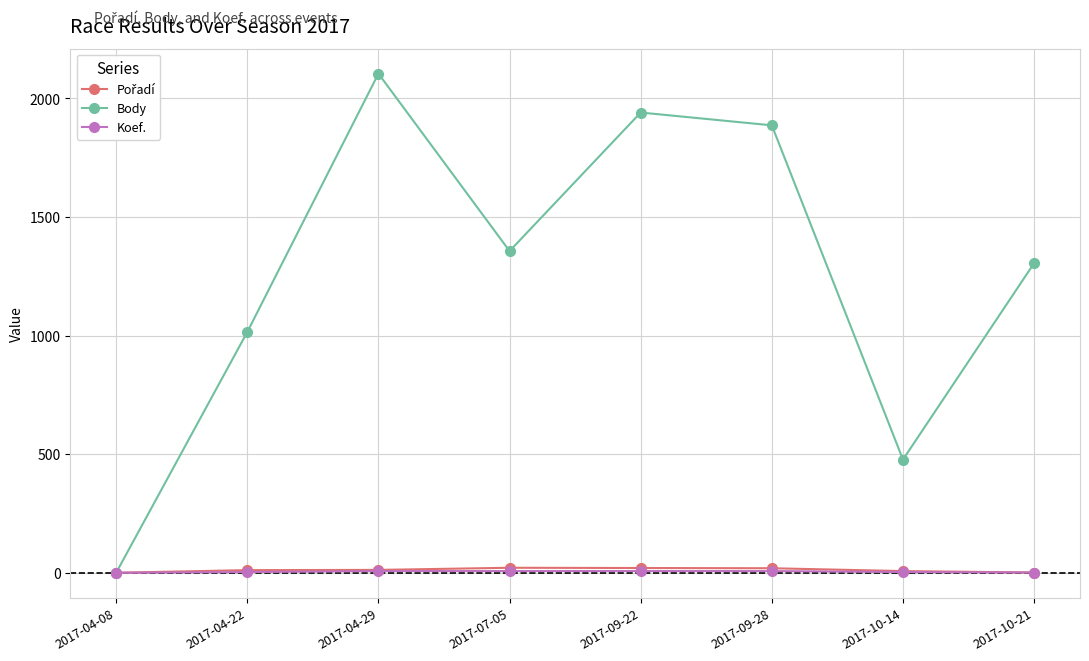

Is the value of Koef. at 2017-07-05 greater than the value of Body at 2017-04-29?

No